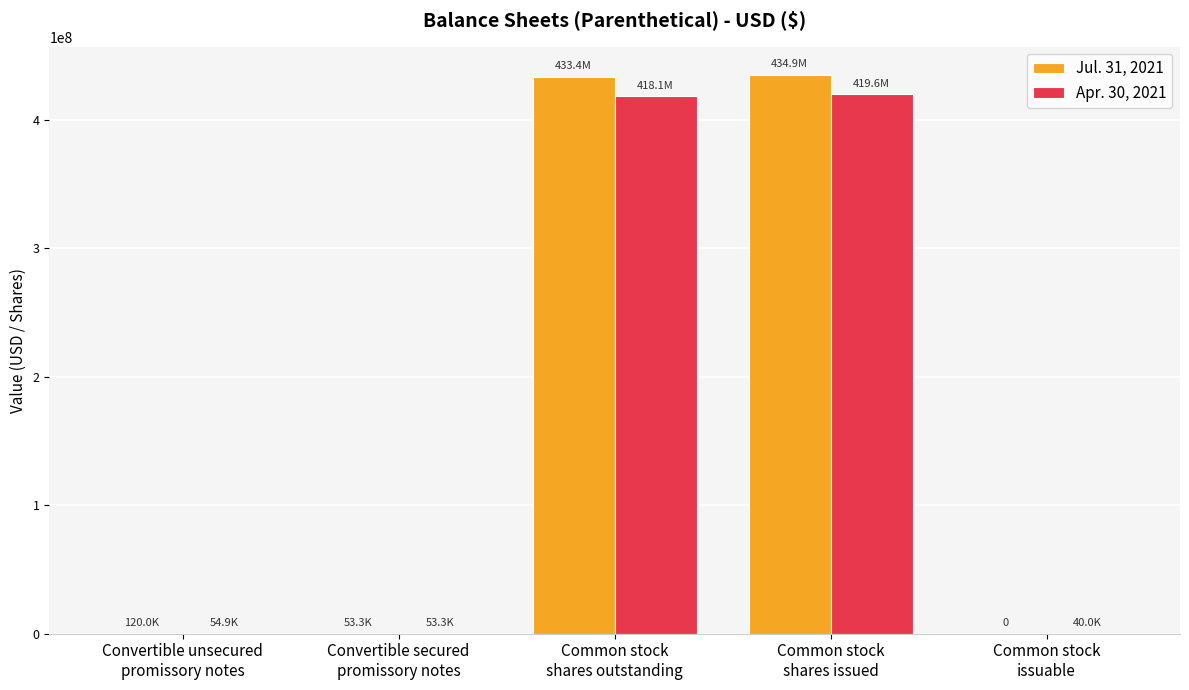

Count the number of categories in the chart.

5